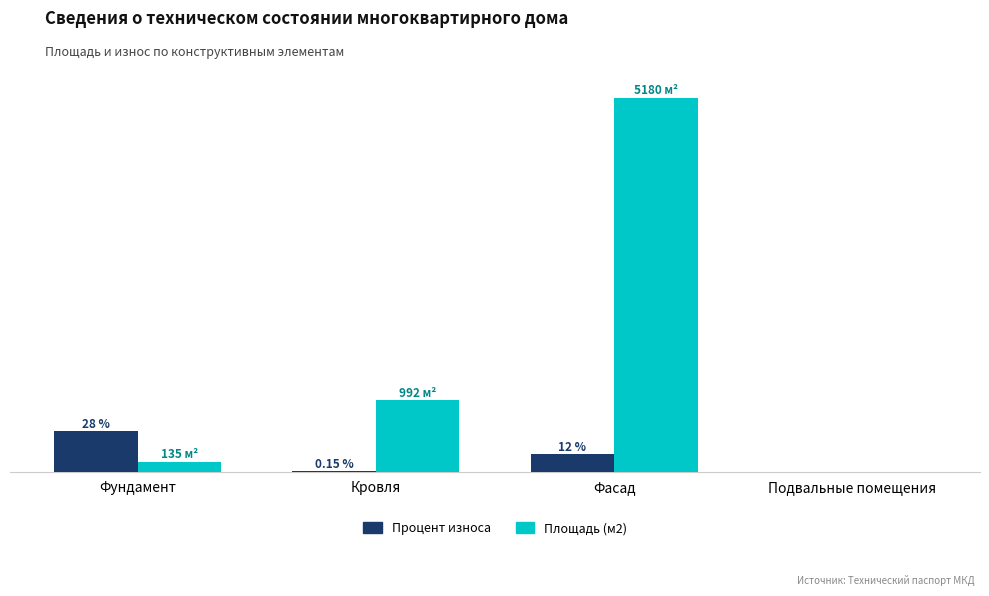

What is the label of the 4th bar from the left?

Подвальные помещения